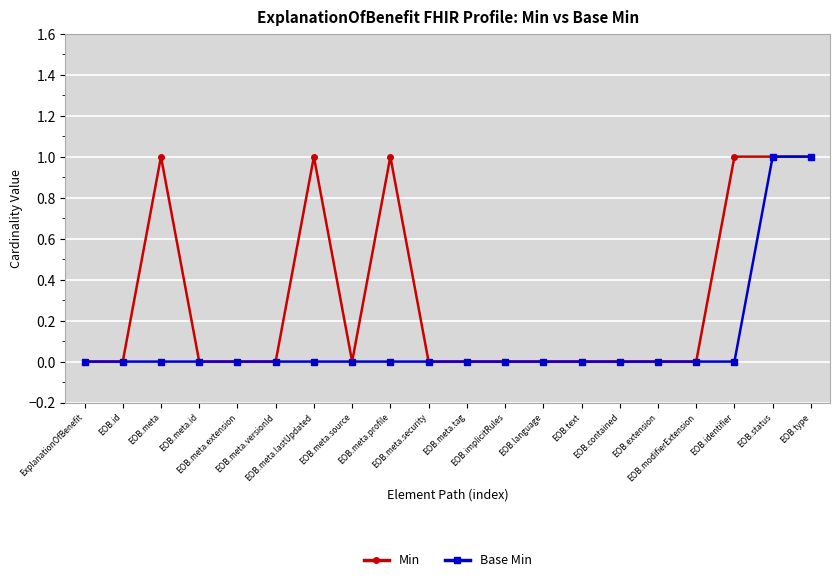

What are all the series names shown in the legend?

Min, Base Min